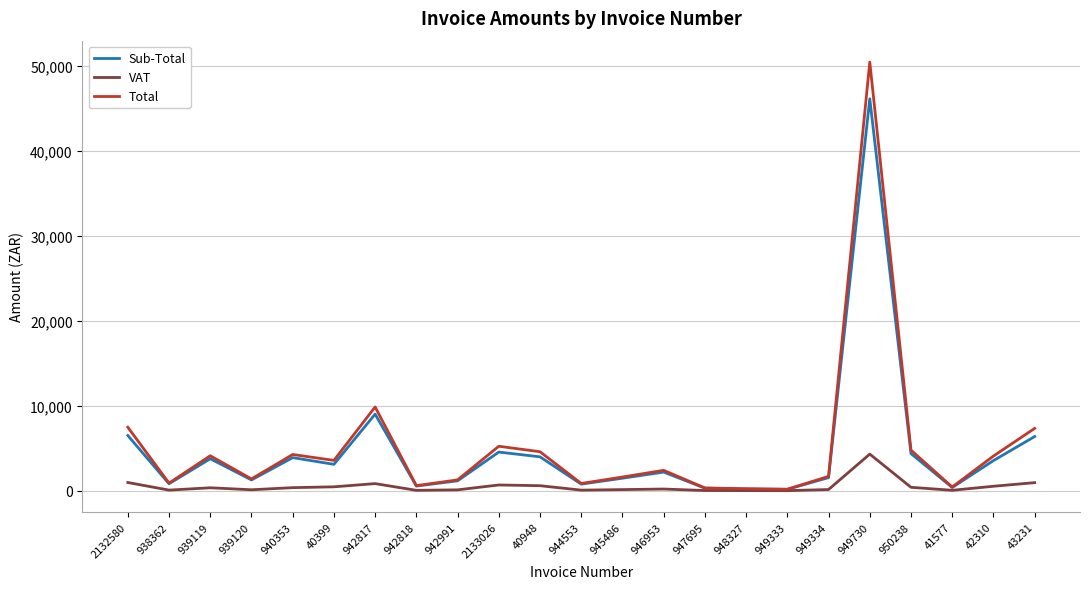

Which series has the largest total across all categories?

Total